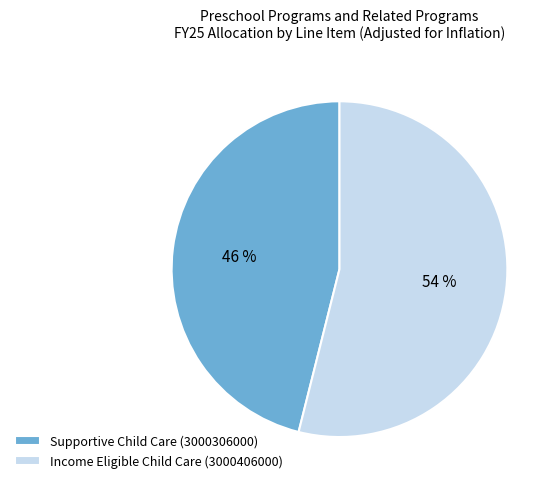

Which category has the smallest portion of the pie?

Supportive Child Care (3000306000)